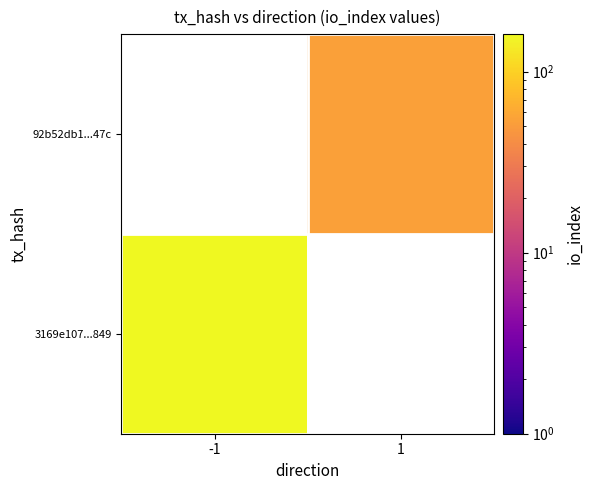

What is the minimum value shown in the chart?

54.0